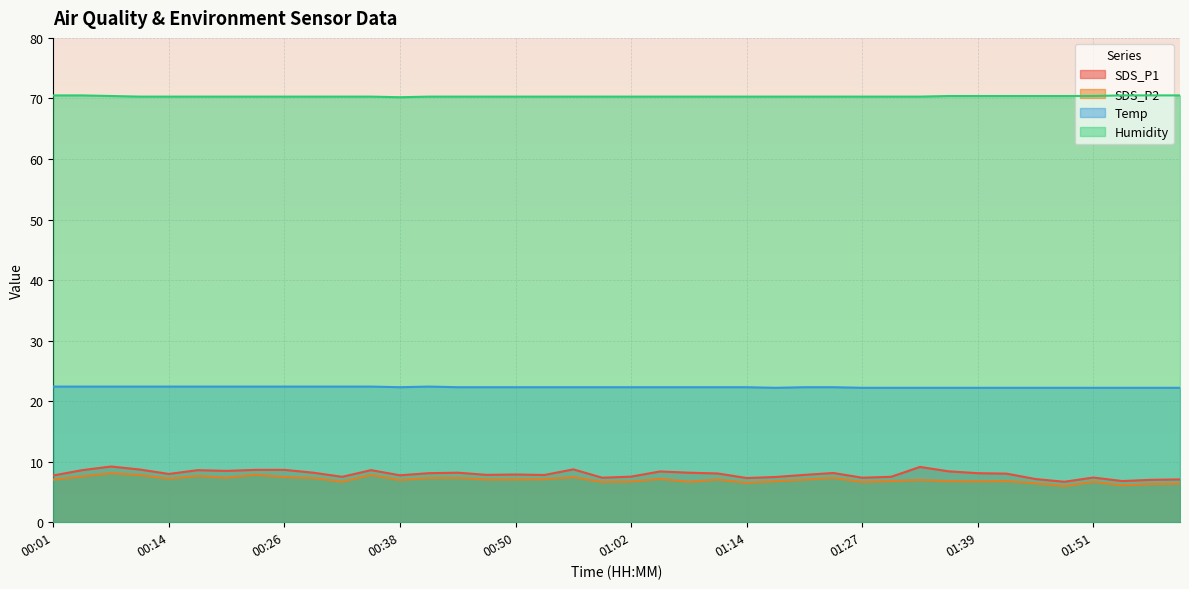

True or false: Humidity has a value of 70.5 at 00:01.

True